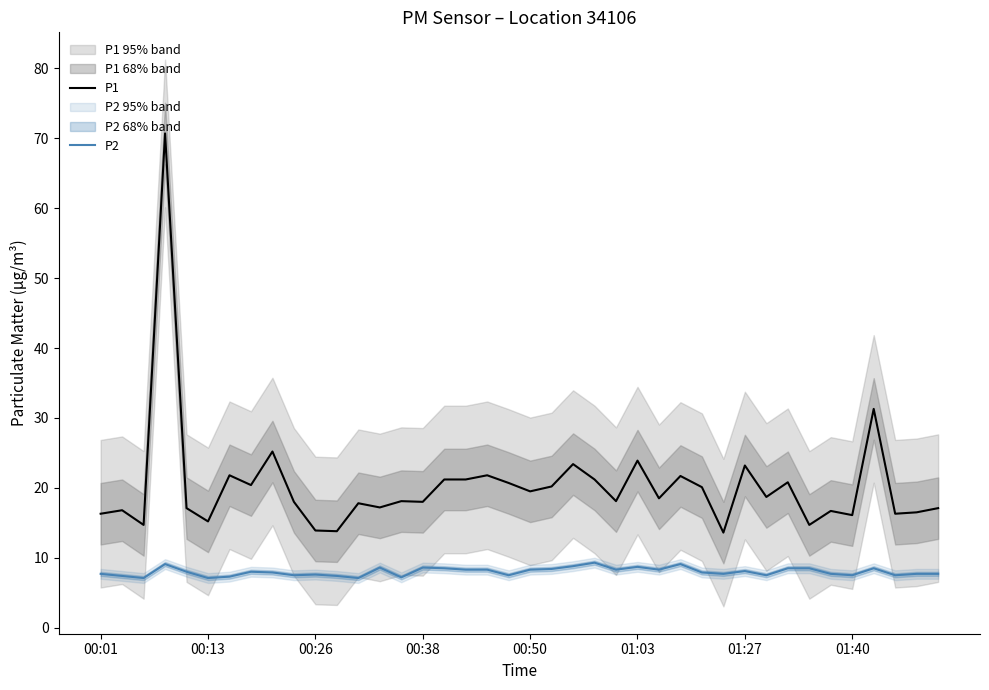

True or false: P1 and P2 intersect in this chart.

False